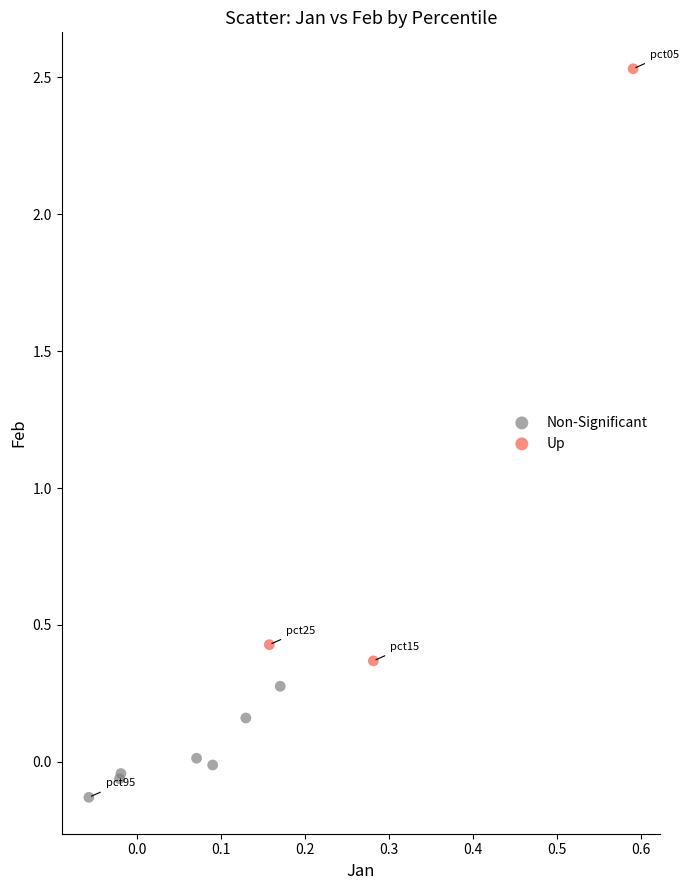

Which series contains the highest Y value?

Up